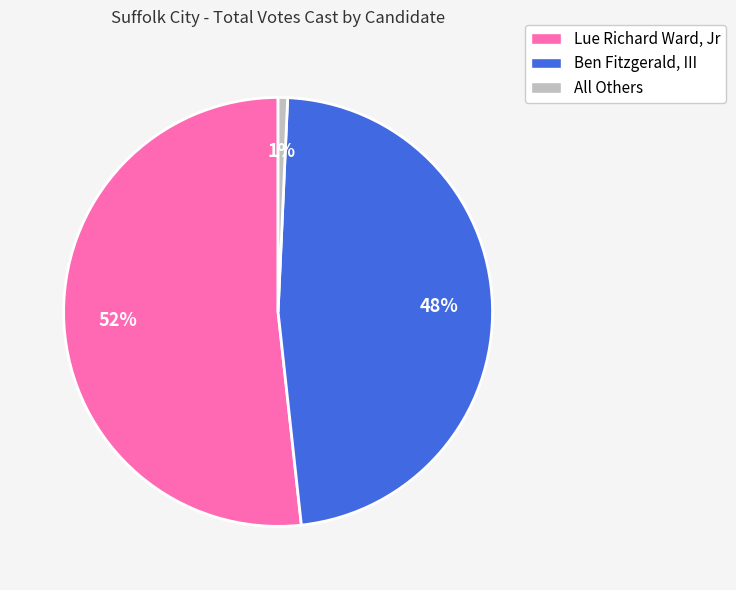

Which has a higher value, Lue Richard Ward, Jr or Ben Fitzgerald, III?

Lue Richard Ward, Jr